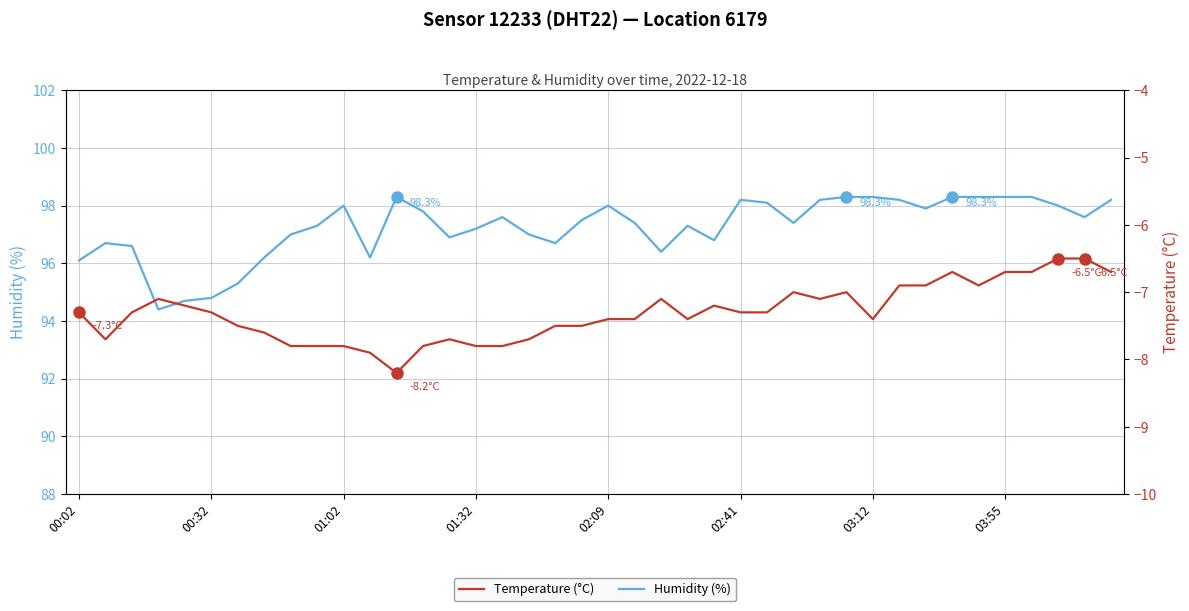

What is the difference between the second highest and minimum values in the Humidity (%) series?

3.9